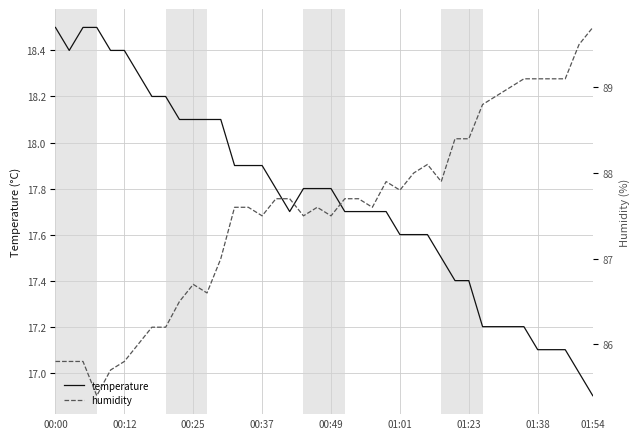

What is the maximum value for temperature?

18.5